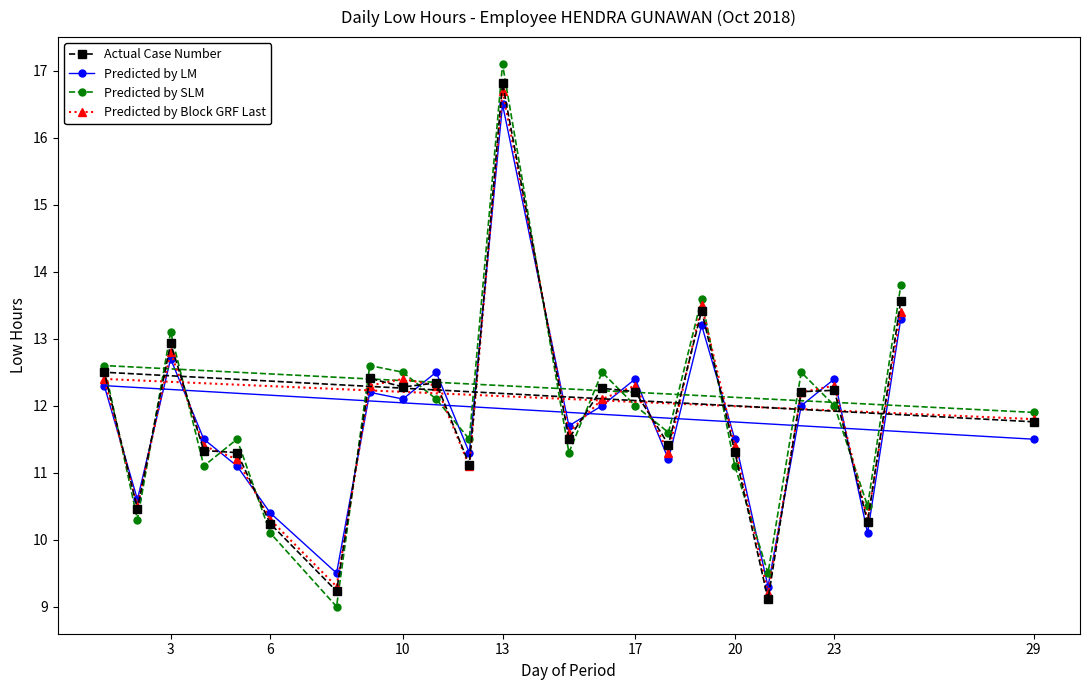

Is this an area chart (filled region under the line)?

No